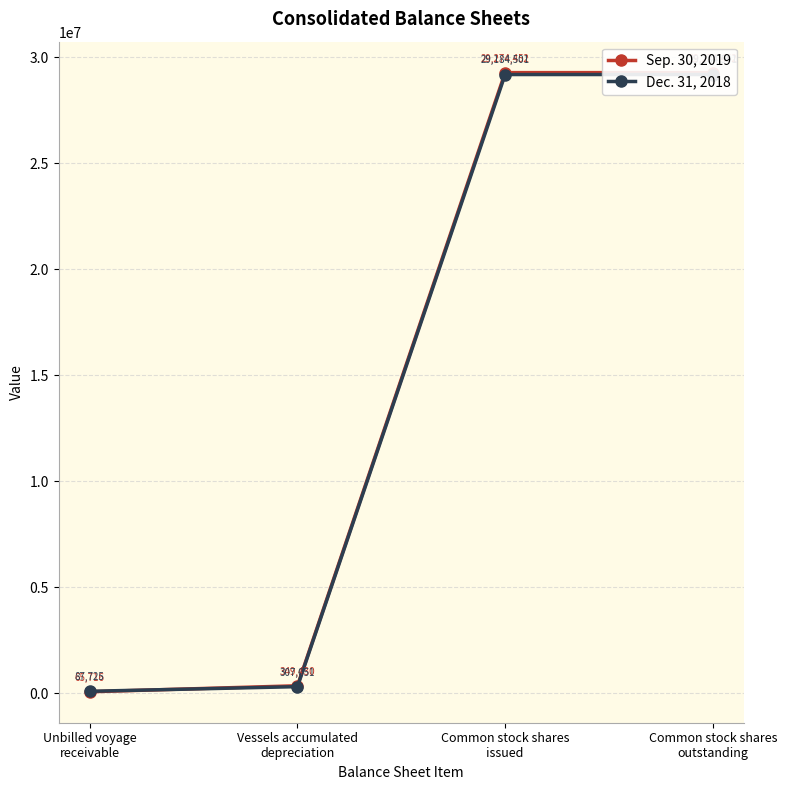

Which series changed the most between Unbilled voyage
receivable and Vessels accumulated
depreciation?

Sep. 30, 2019